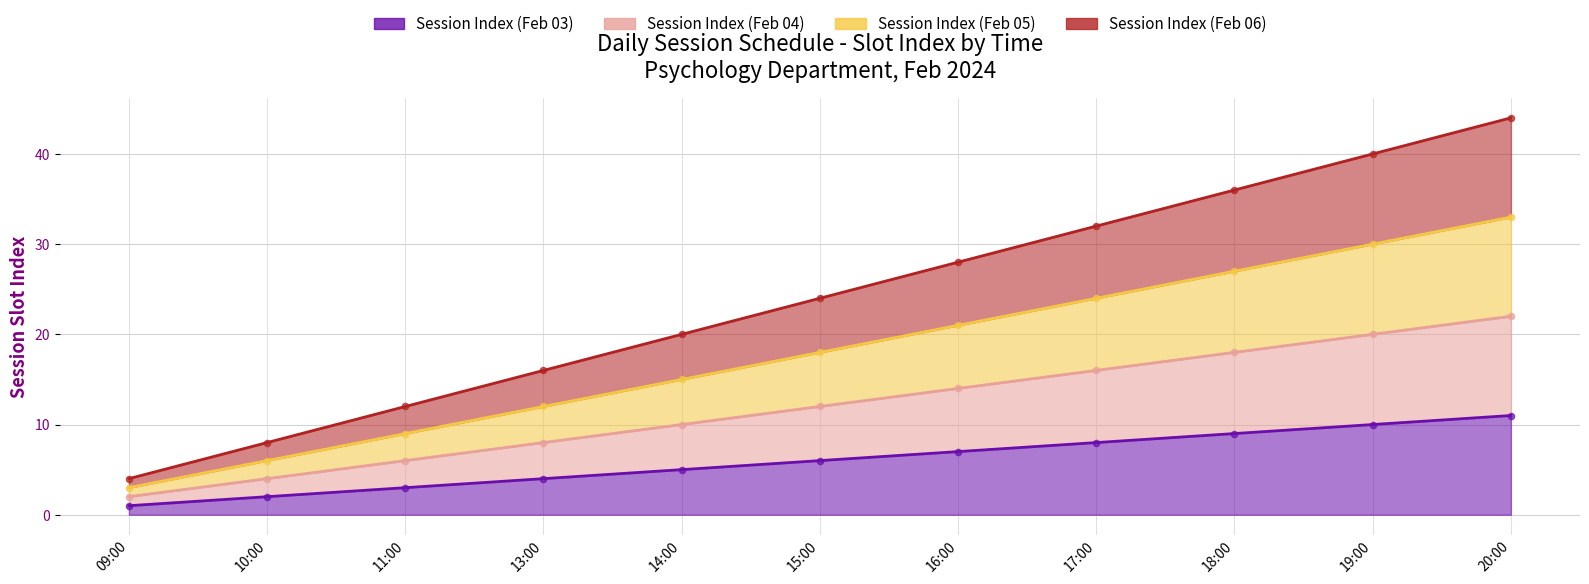

At how many categories does at least one series exceed 32?

3